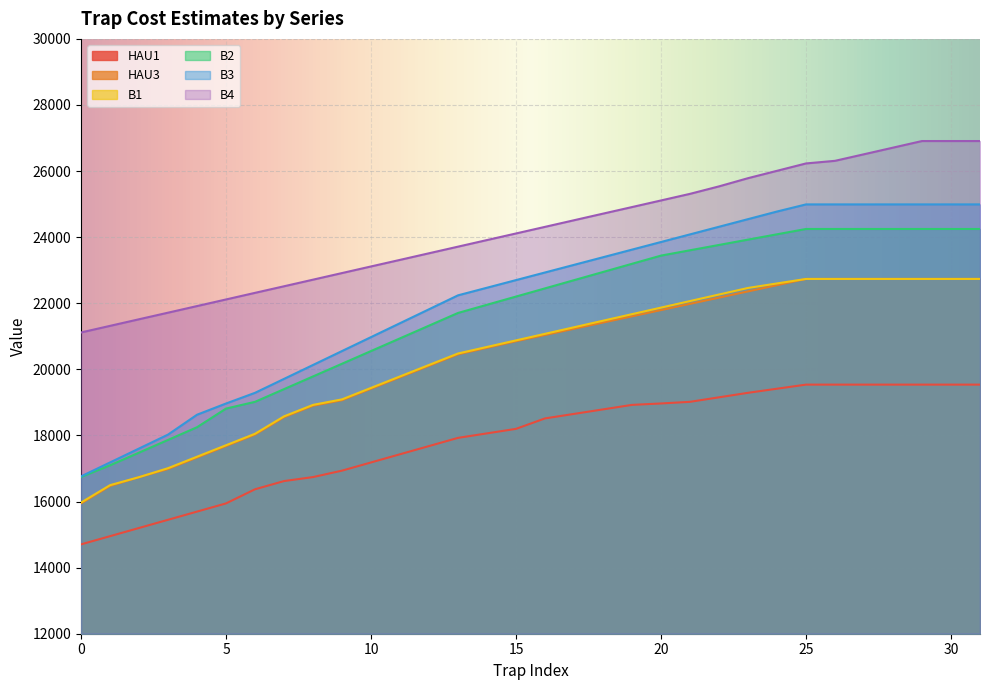

What is the difference between the B1 values at 29 and 14?

2057.6